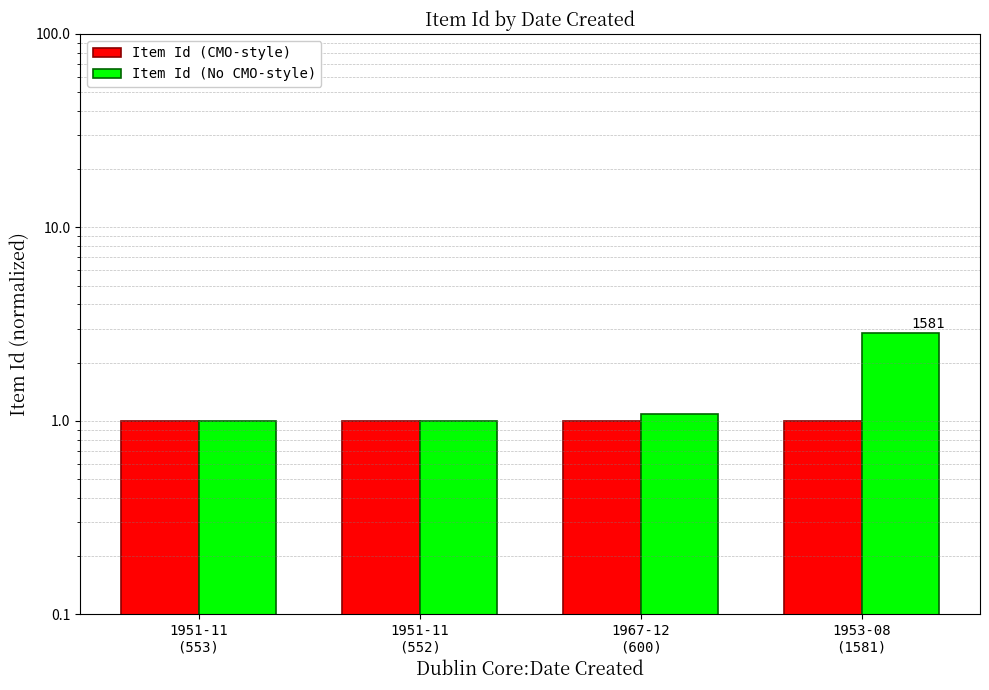

How many bars are there in total?

8